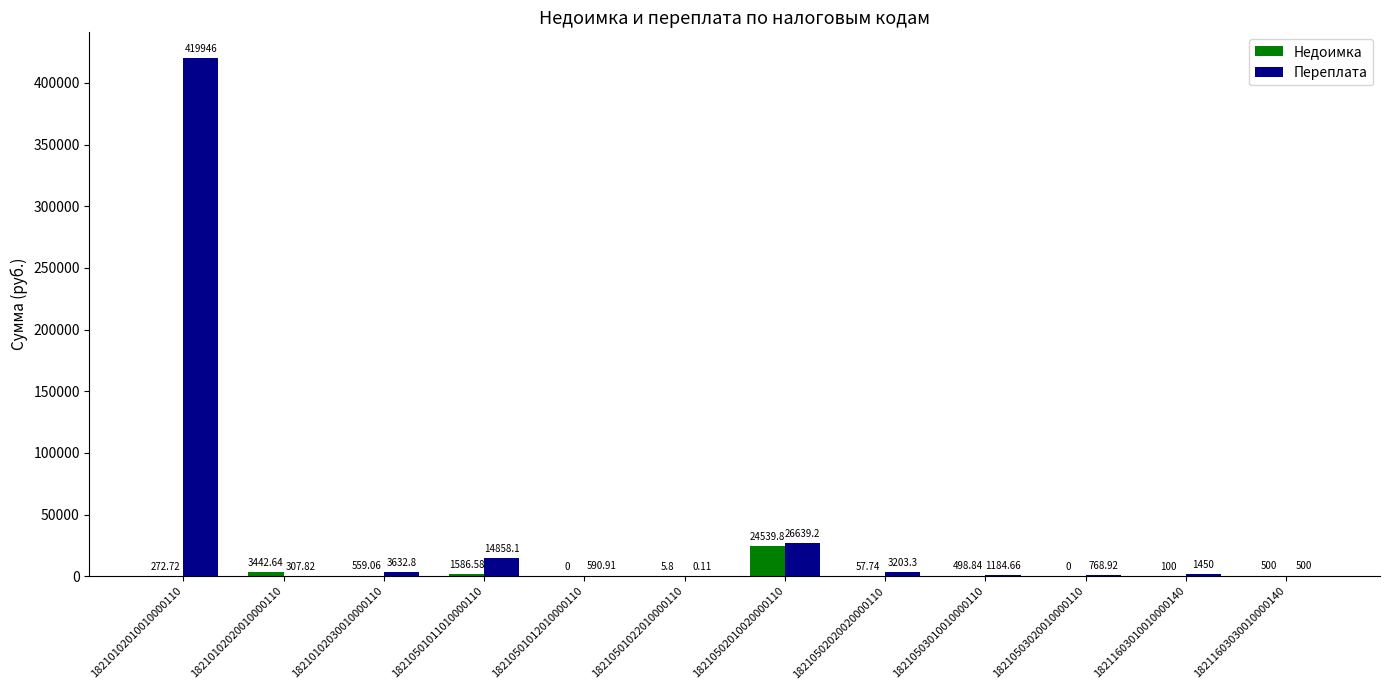

How many series are shown in this chart?

2